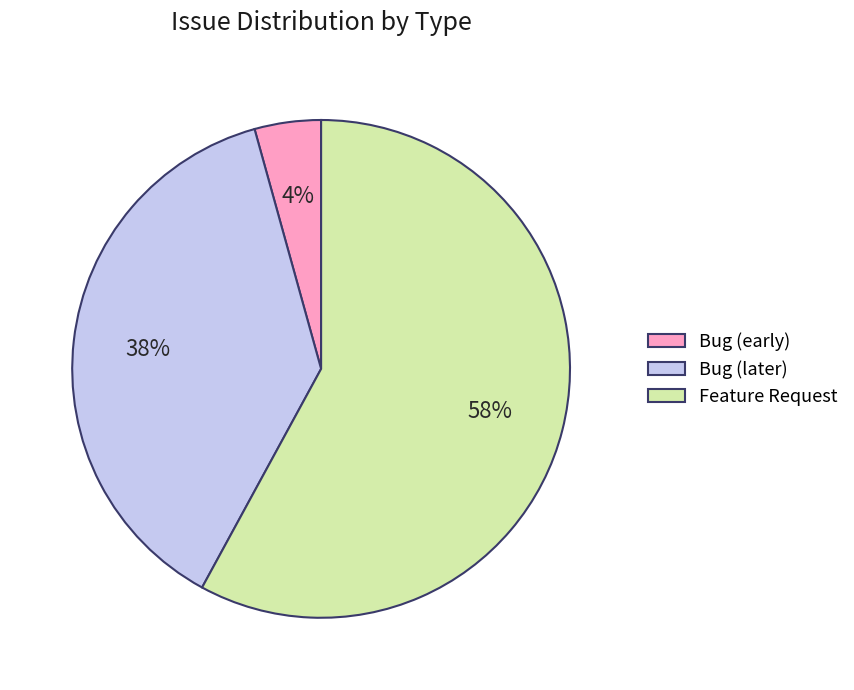

Which slice is the smallest?

Bug (early)